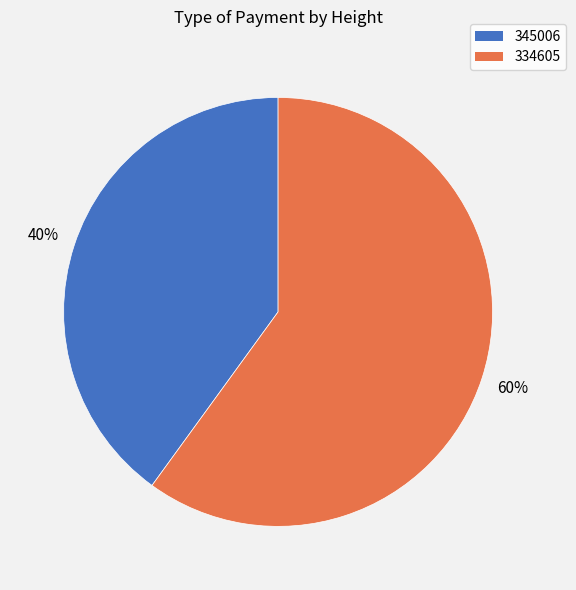

To the nearest percent, what is the difference between the largest and smallest slice percentages?

20%